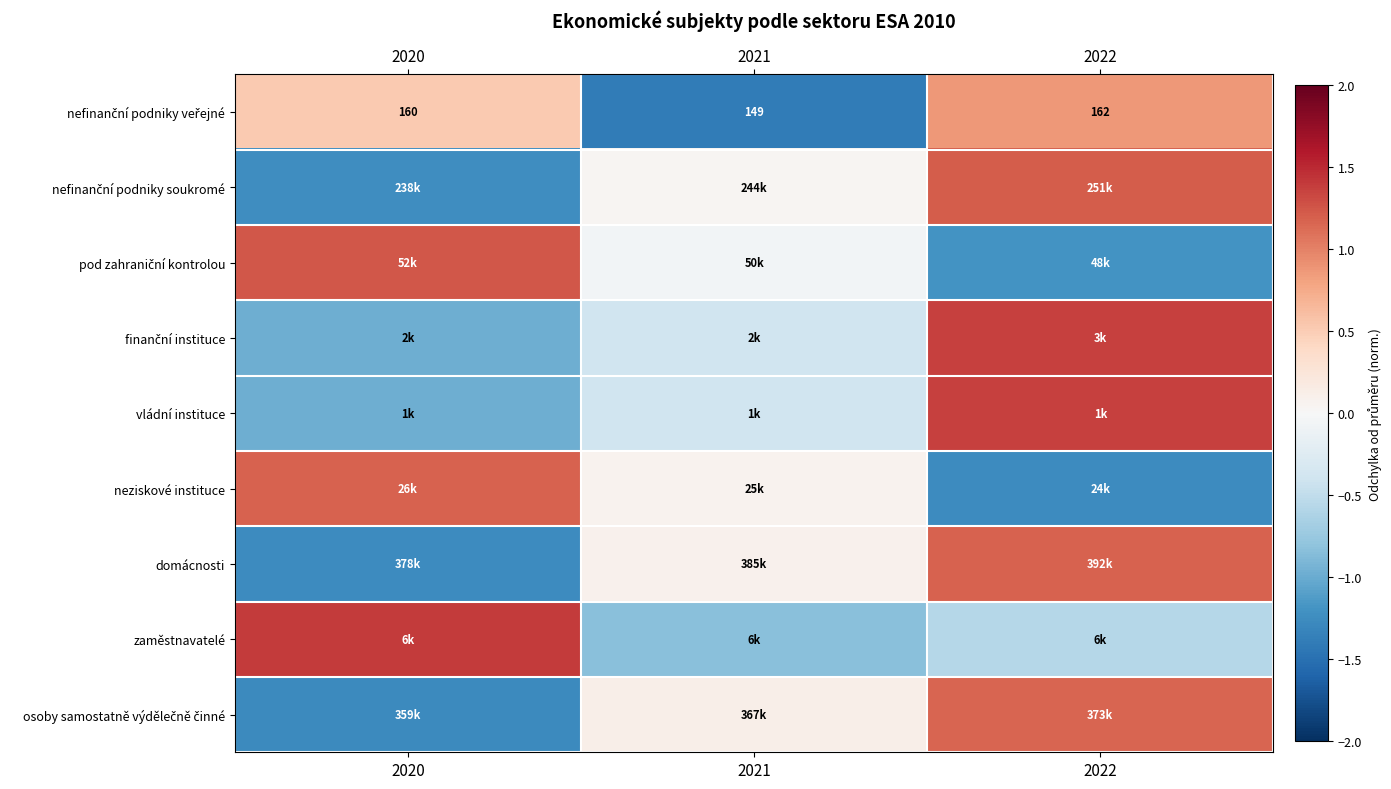

How many data points does each series have?

3